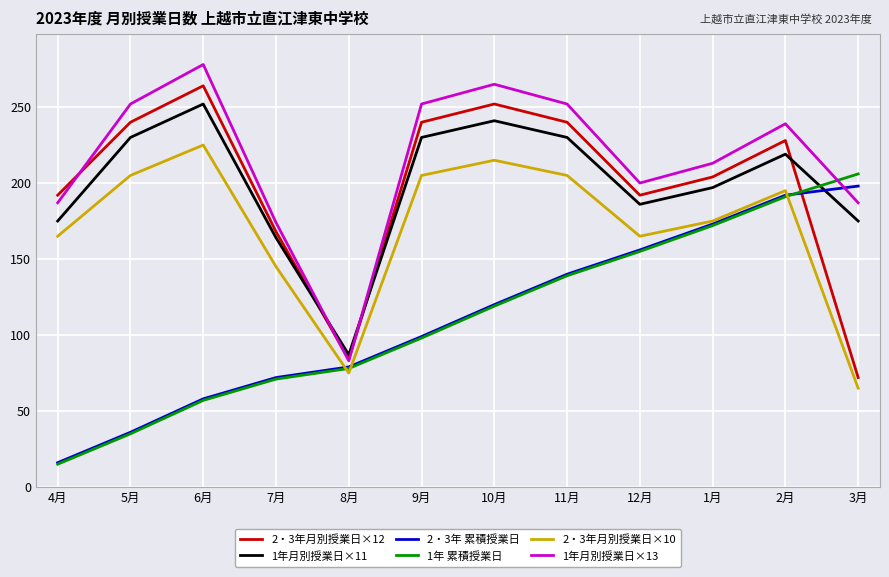

What are all the series names shown in the legend?

2・3年月別授業日×12, 1年月別授業日×11, 2・3年 累積授業日, 1年 累積授業日, 2・3年月別授業日×10, 1年月別授業日×13